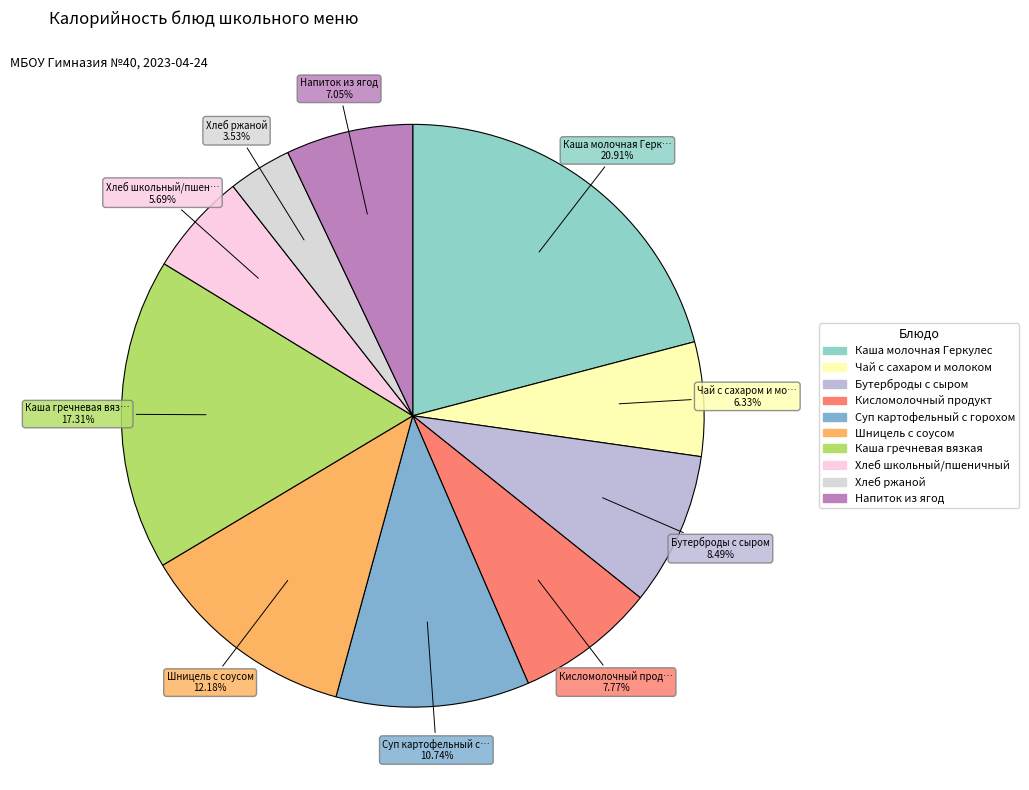

The Бутерброды с сыром slice represents 16% of the pie. True or false?

False